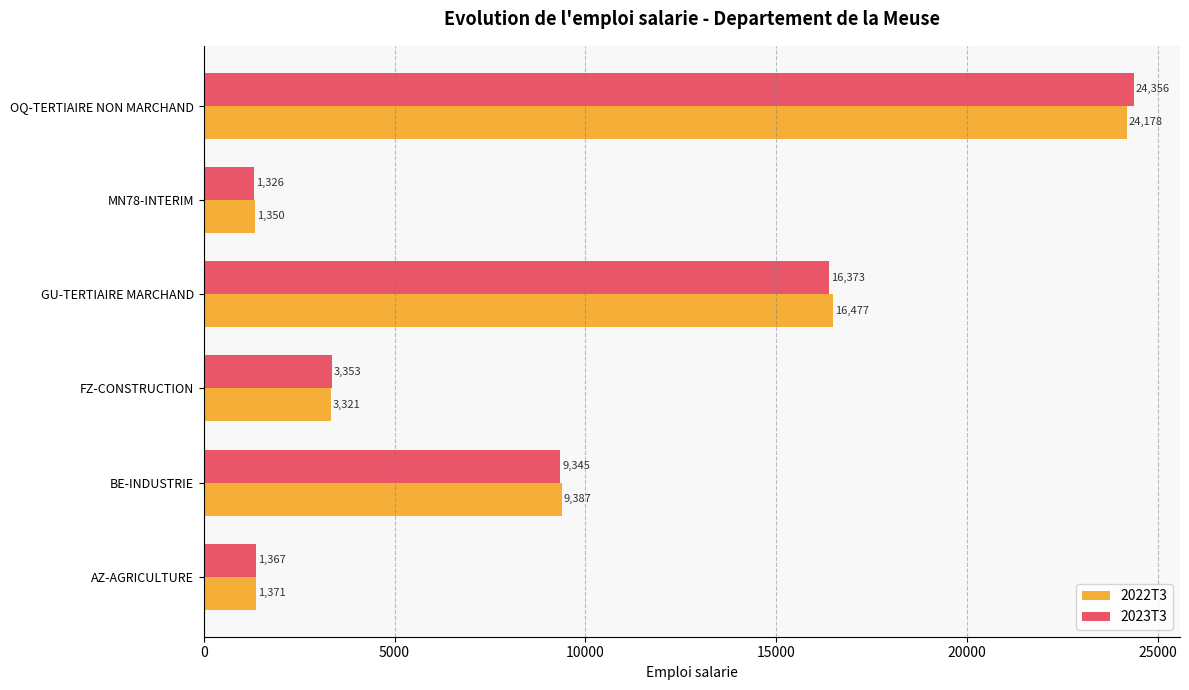

Is the value of 2022T3 at MN78-INTERIM greater than the value of 2023T3 at BE-INDUSTRIE?

No